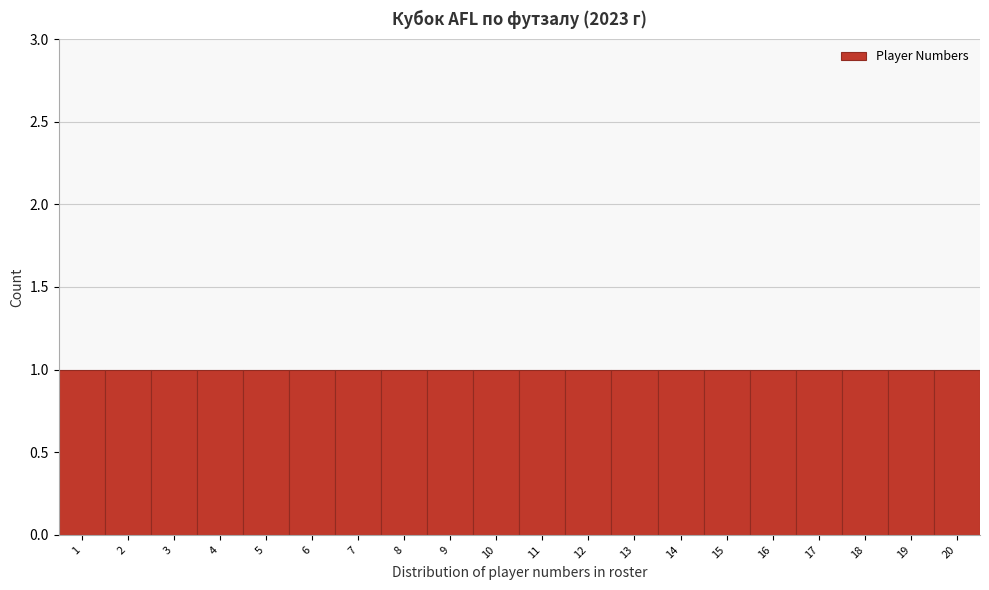

Reading left to right, transcribe this chart: for each bar, give the range it covers on the x-axis and its height. The values are not printed on the chart, so give them approximately, as read against the axis.

0.5 to 1.5: 1
1.5 to 2.5: 1
2.5 to 3.5: 1
3.5 to 4.5: 1
4.5 to 5.5: 1
5.5 to 6.5: 1
6.5 to 7.5: 1
7.5 to 8.5: 1
8.5 to 9.5: 1
9.5 to 10.5: 1
10.5 to 11.5: 1
11.5 to 12.5: 1
12.5 to 13.5: 1
13.5 to 14.5: 1
14.5 to 15.5: 1
15.5 to 16.5: 1
16.5 to 17.5: 1
17.5 to 18.5: 1
18.5 to 19.5: 1
19.5 to 20.5: 1